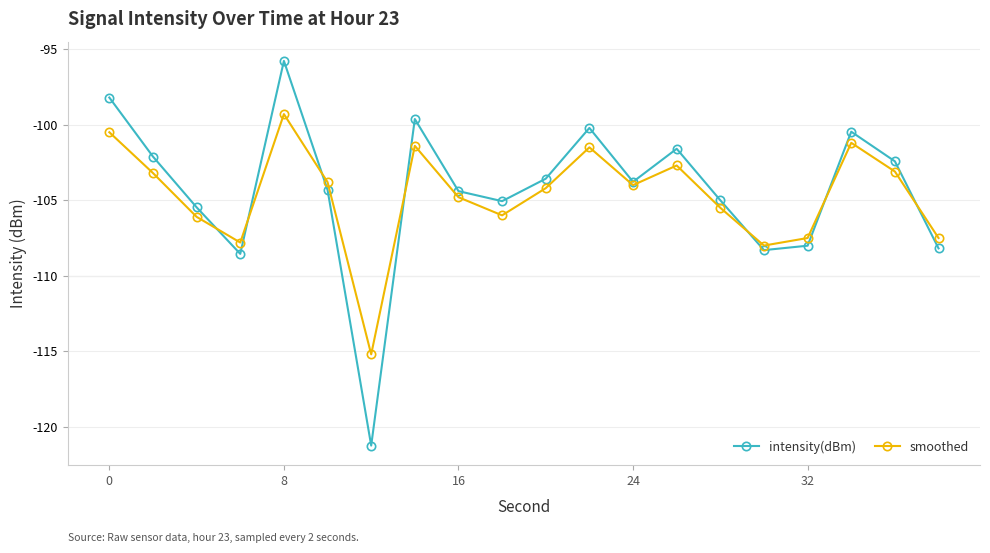

How many interior local peaks does the intensity(dBm) series have?

5